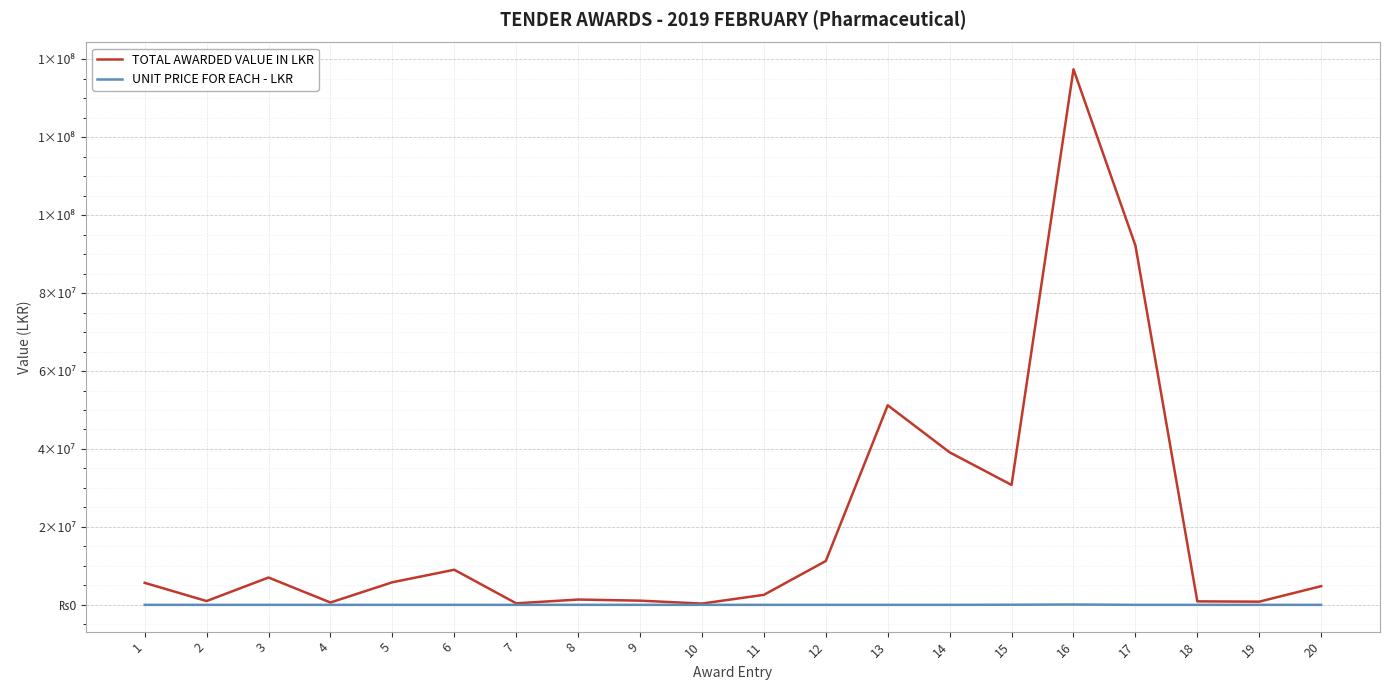

What is the minimum value for TOTAL AWARDED VALUE IN LKR?

328994.1